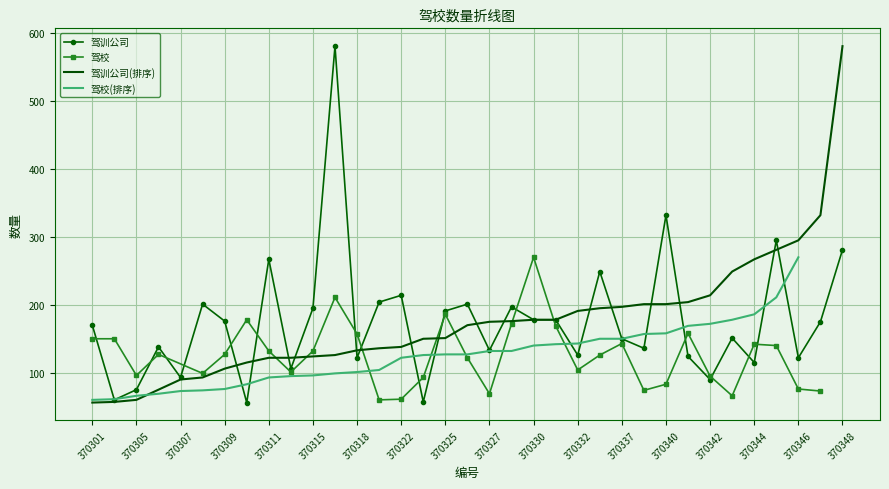

Where is the first local maximum?

370306